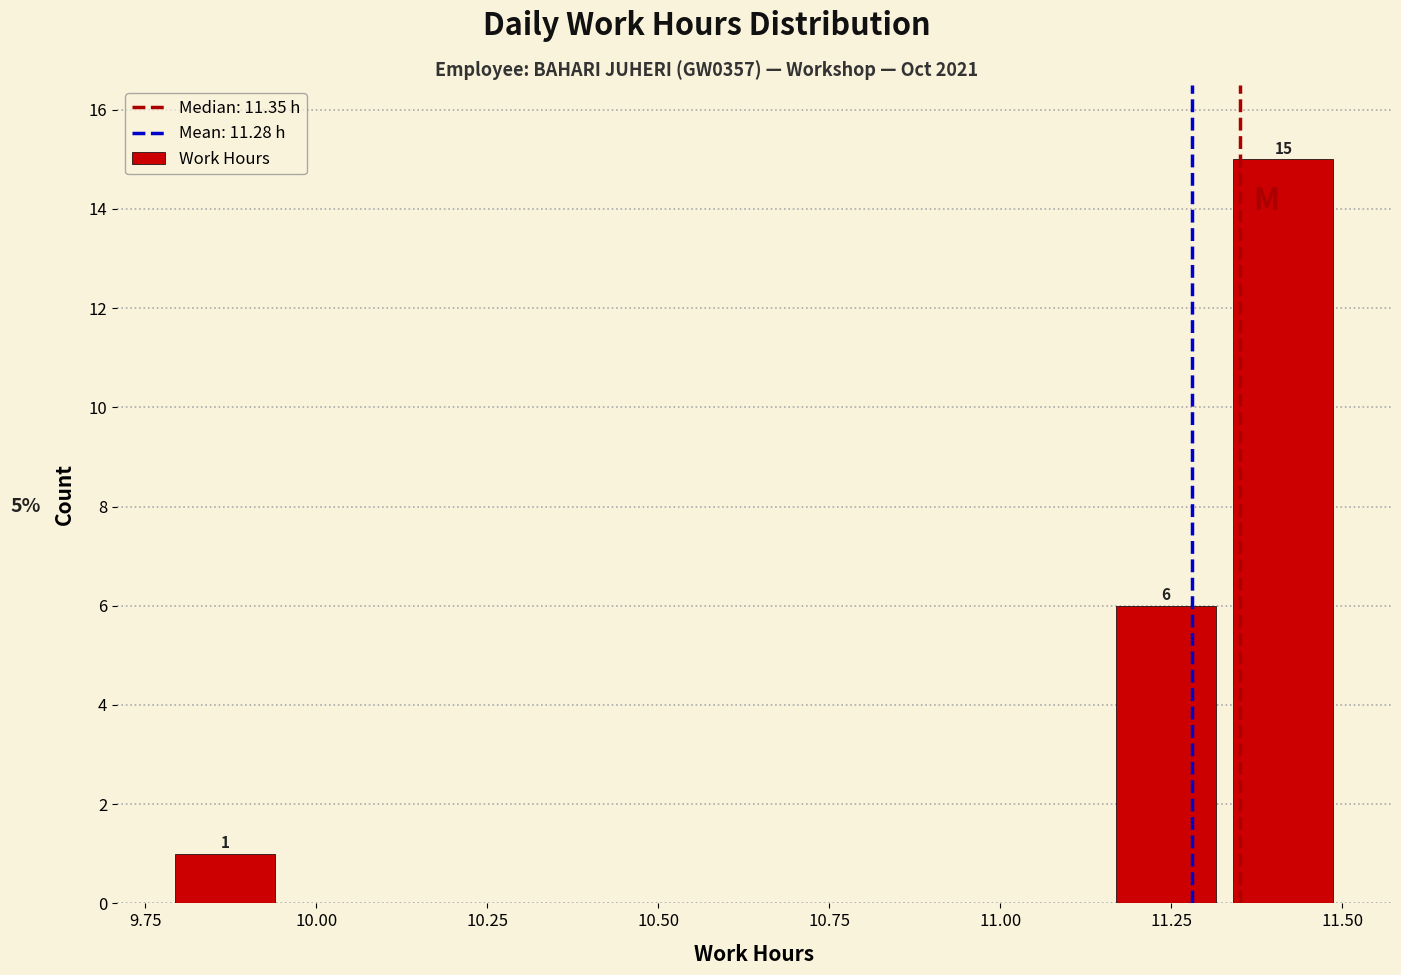

Around what value on the x-axis is the tallest bar? Give the approximate position of its centre, as read against the axis.

11.40